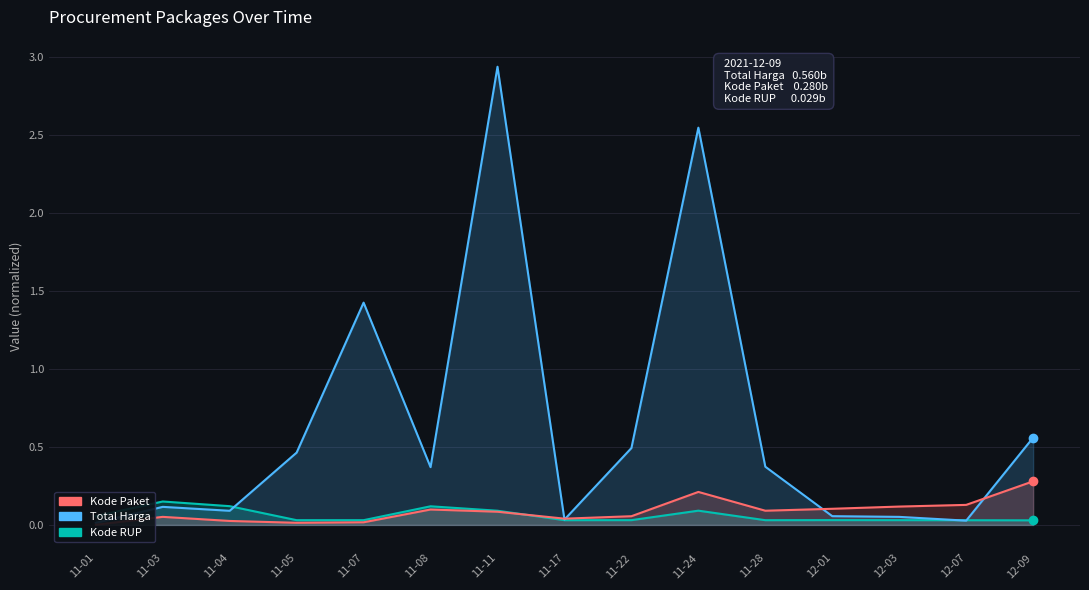

After their last crossing, which series has the higher values: Kode Paket or Total Harga?

Total Harga